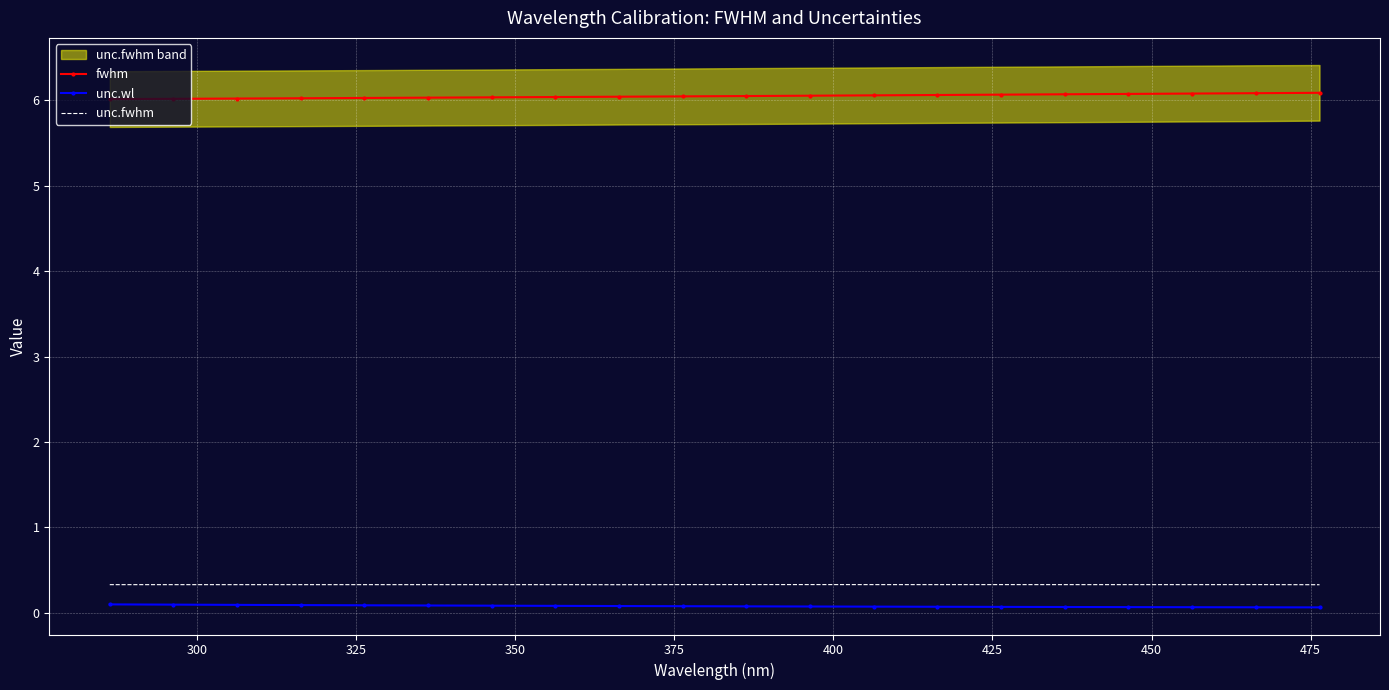

Count the fwhm values in the range 6 to 7.

20